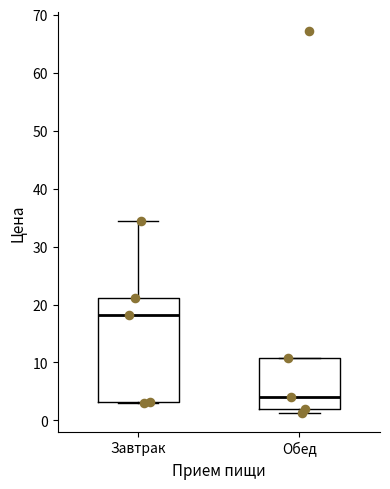

Reading left to right, read every box against the y-axis: the position of its median line, the range the box covers, and the ends of its whiskers. The values are not printed on the chart, so give them approximately, as read against the axis.

Завтрак: median 18, box 3 to 21, whiskers 3 to 34
Обед: median 4, box 2 to 11, whiskers 1 to 11